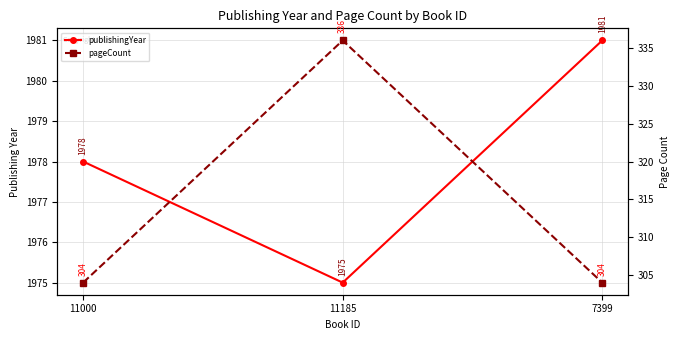

Between 11000 and 11185, which series saw the biggest shift?

pageCount